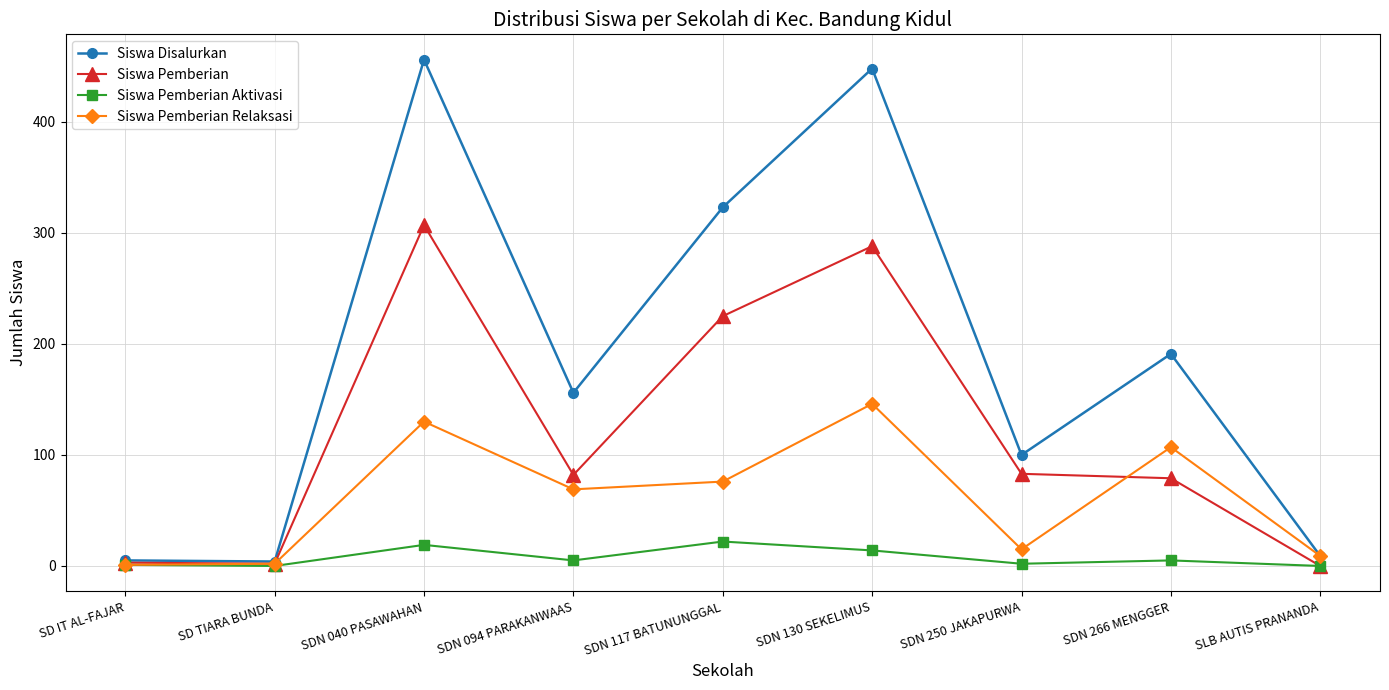

What is the difference between the Siswa Disalurkan values at SDN 040 PASAWAHAN and SLB AUTIS PRANANDA?

447